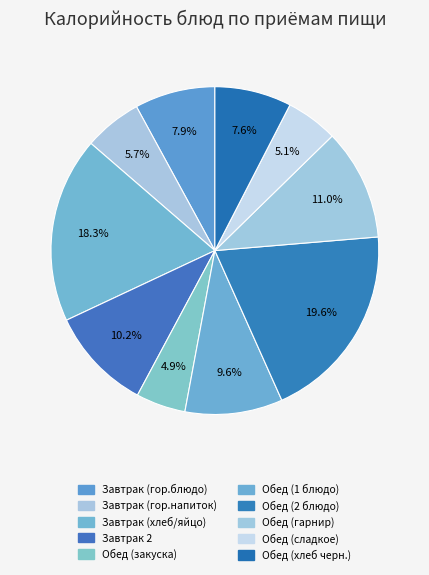

How much of the chart is everything except Обед (закуска)?

95.1%